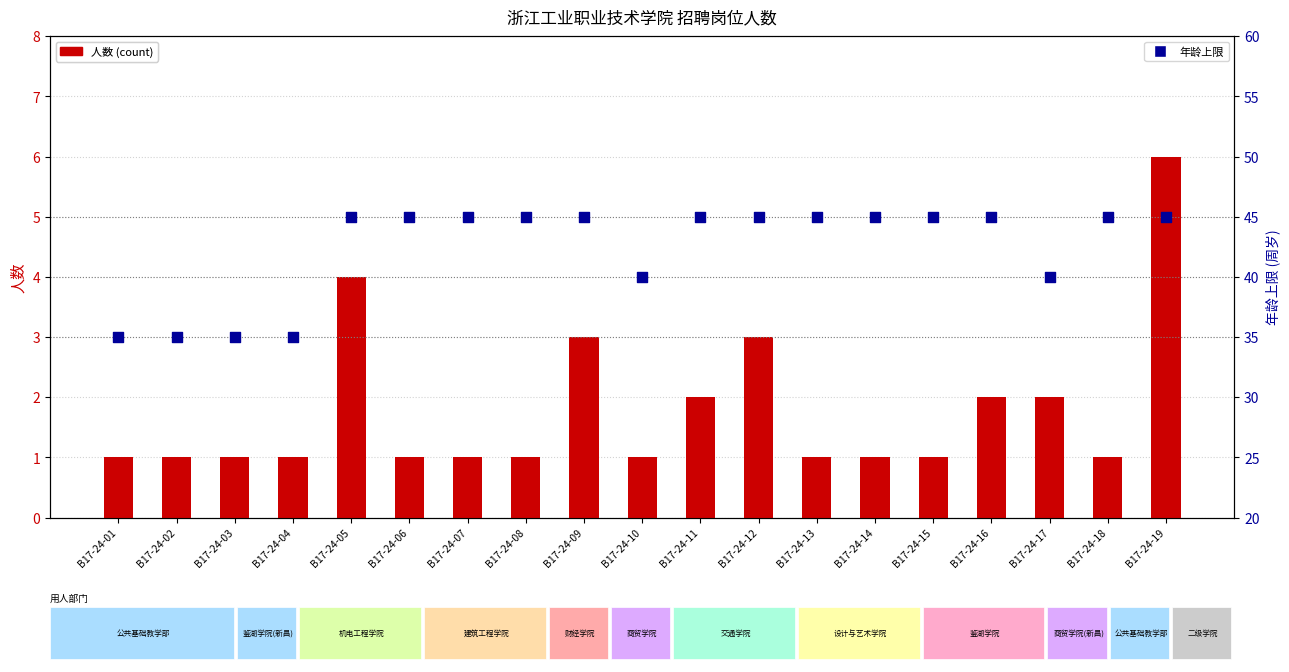

At how many categories does at least one series exceed 29?

19